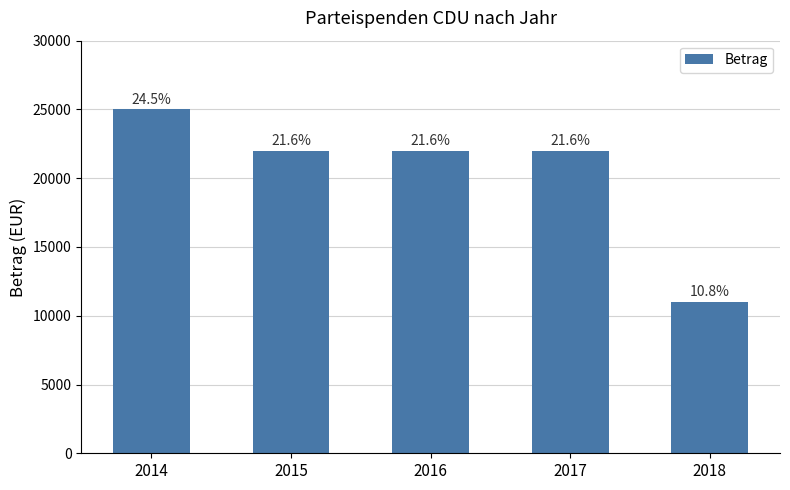

Does the chart contain any negative values?

No